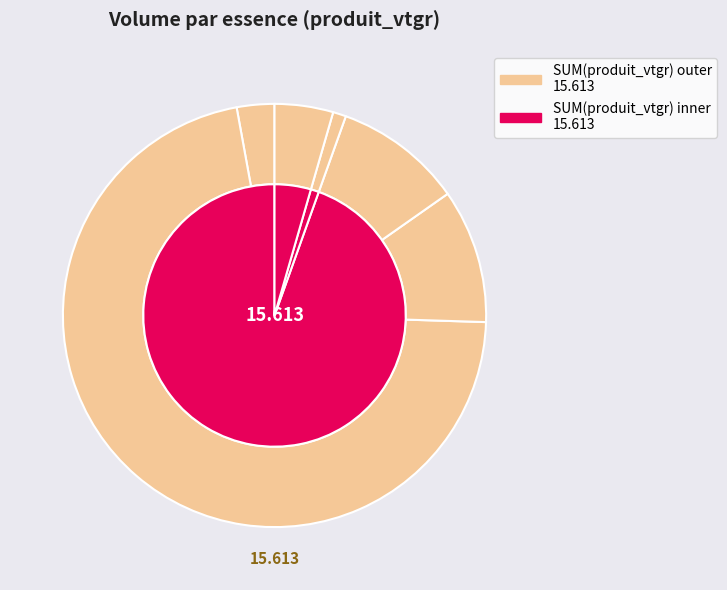

Count the number of slices in the pie.

6